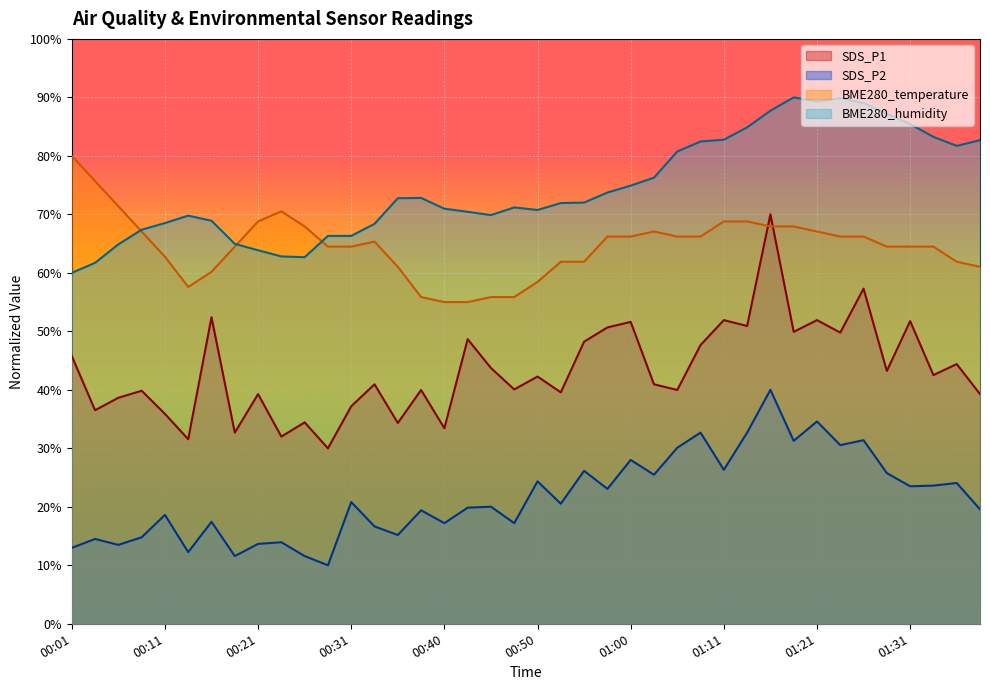

At which label does SDS_P2 reach its peak?

01:16